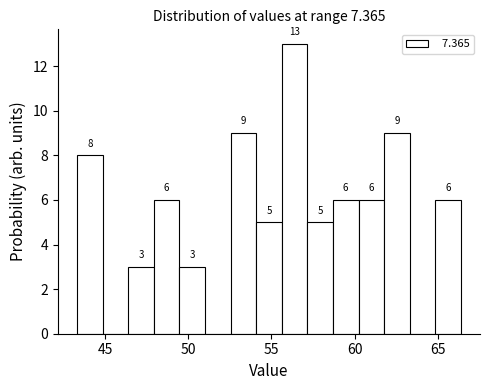

Around what value on the x-axis is the tallest bar? Give the approximate position of its centre, as read against the axis.

56.5